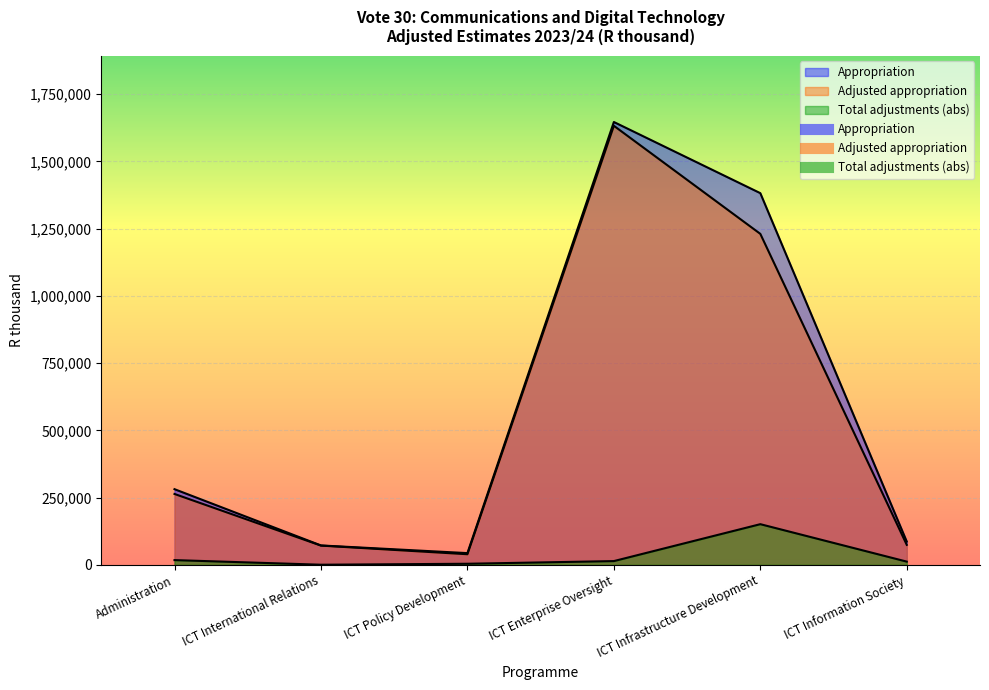

How many lines are shown in the chart?

3